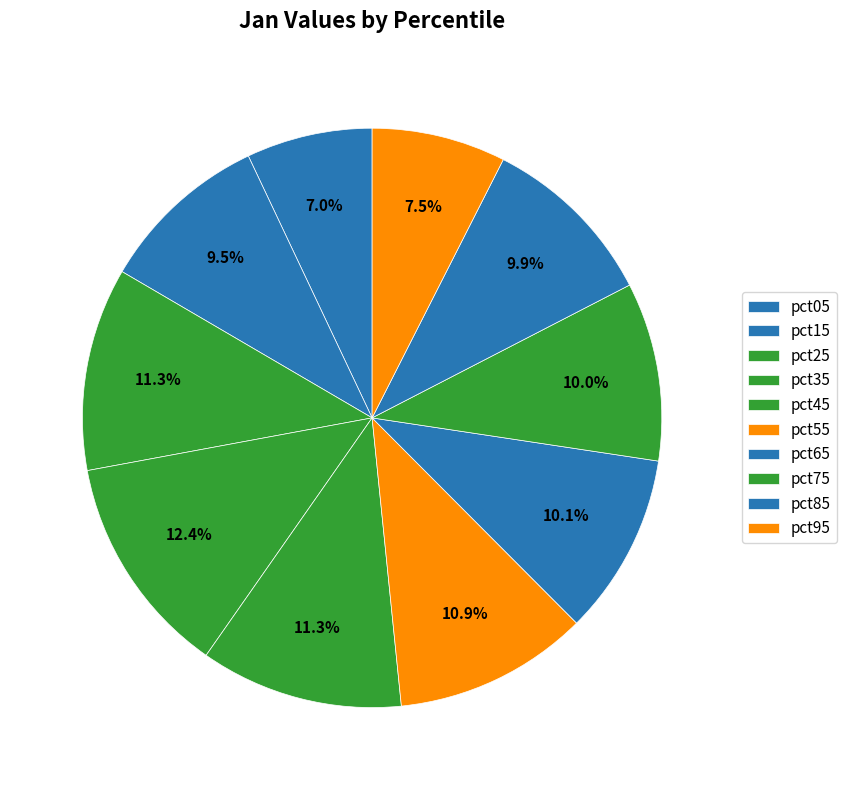

How many slices are in this pie chart?

10